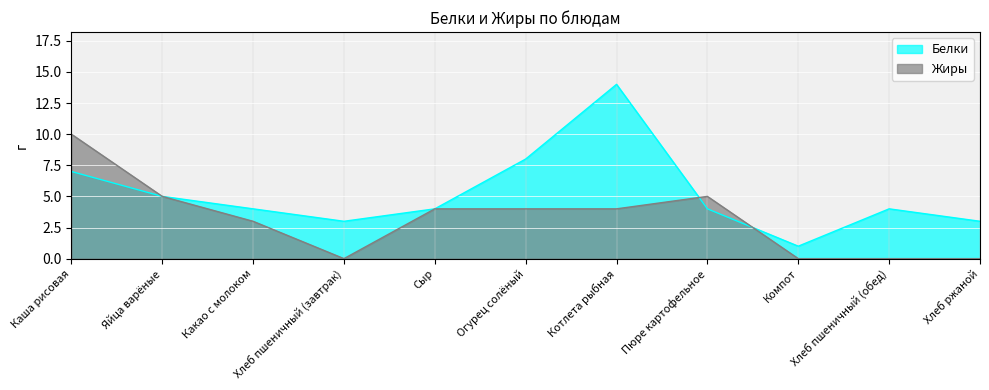

At Пюре картофельное, list the series in order from smallest to largest.

Белки, Жиры